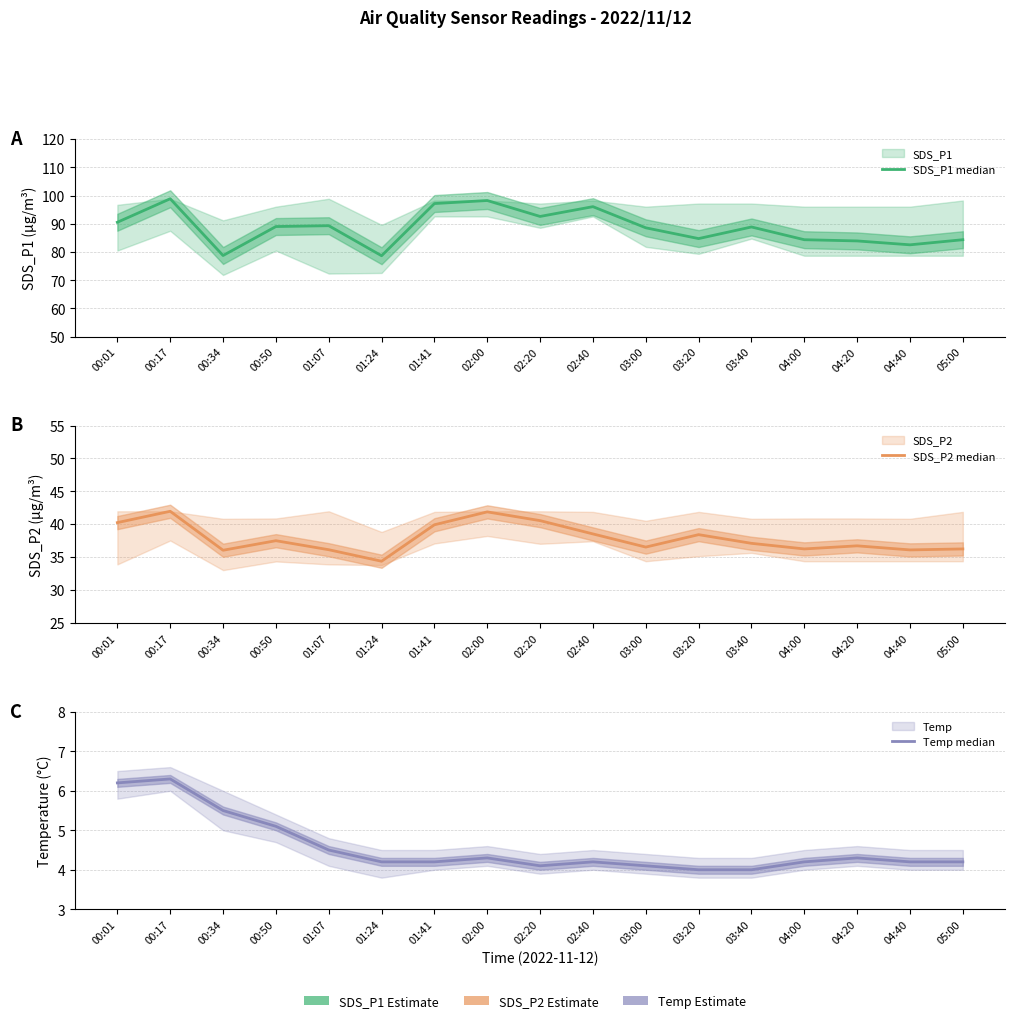

What is the difference between the highest and lowest values at 01:07?

84.8